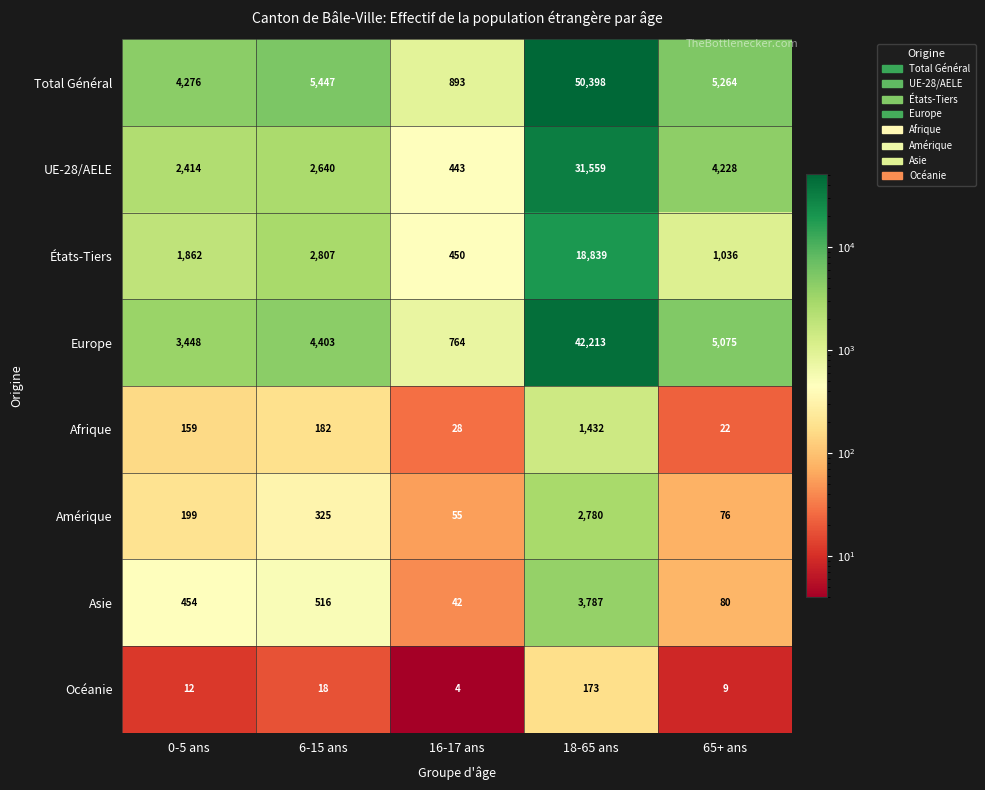

Where is Total Général nearest to the value 25645?

6-15 ans